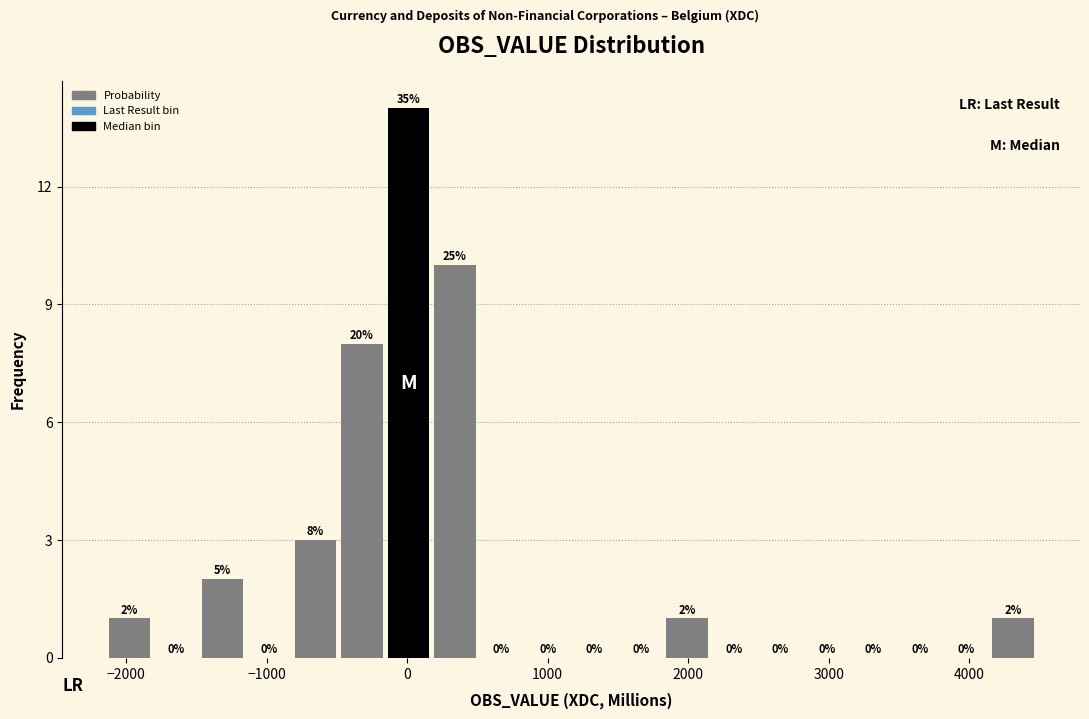

Around what value on the x-axis is the tallest bar? Give the approximate position of its centre, as read against the axis.

0